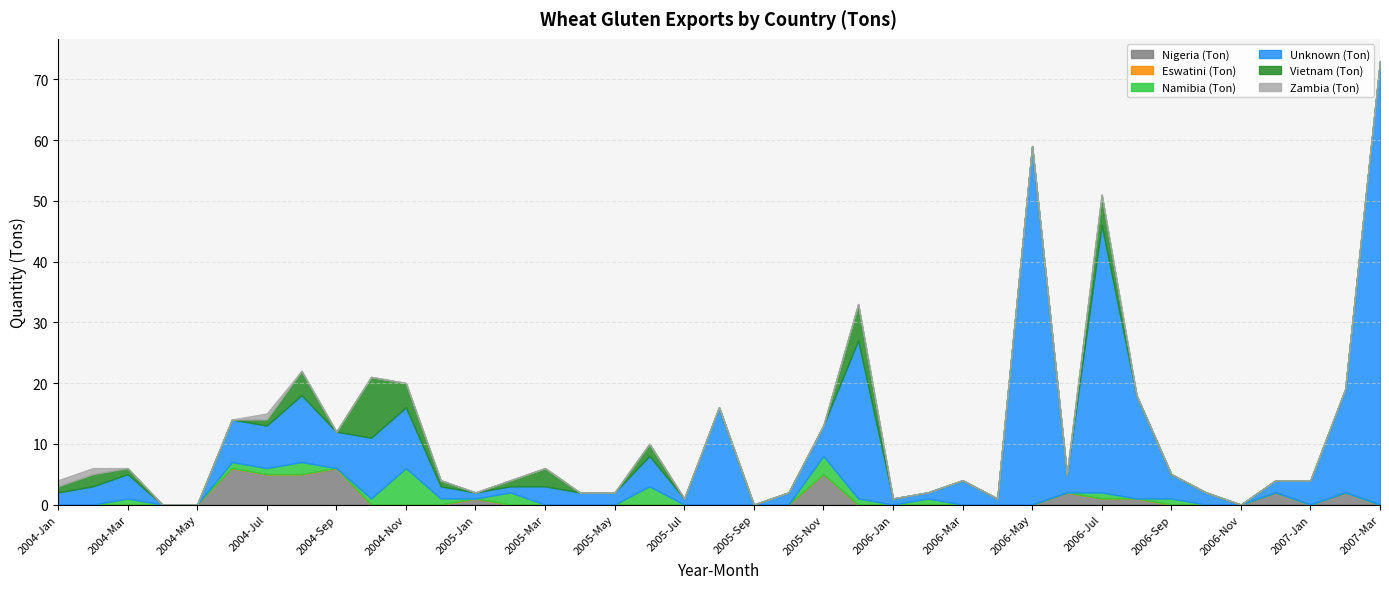

Which has a higher value, 2006-Apr or 2006-Mar?

2006-Apr